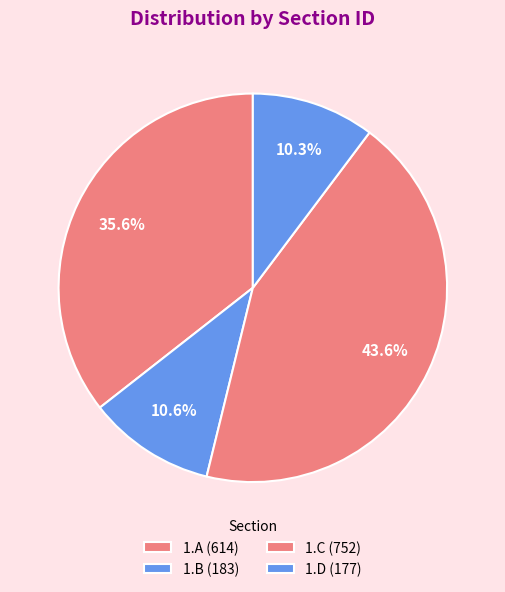

How many segments does this pie chart have?

4